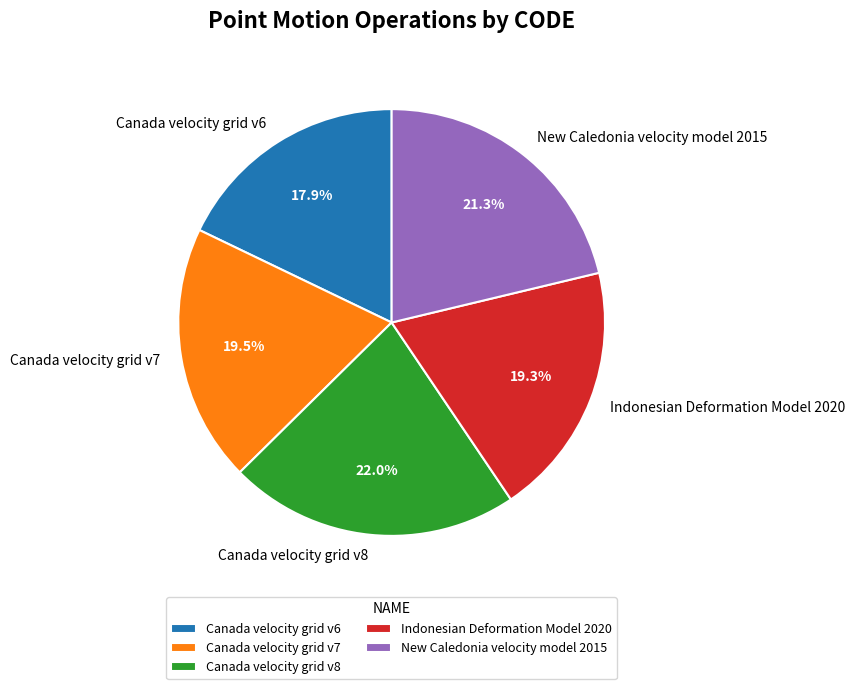

What is the smallest slice in the pie chart?

Canada velocity grid v6